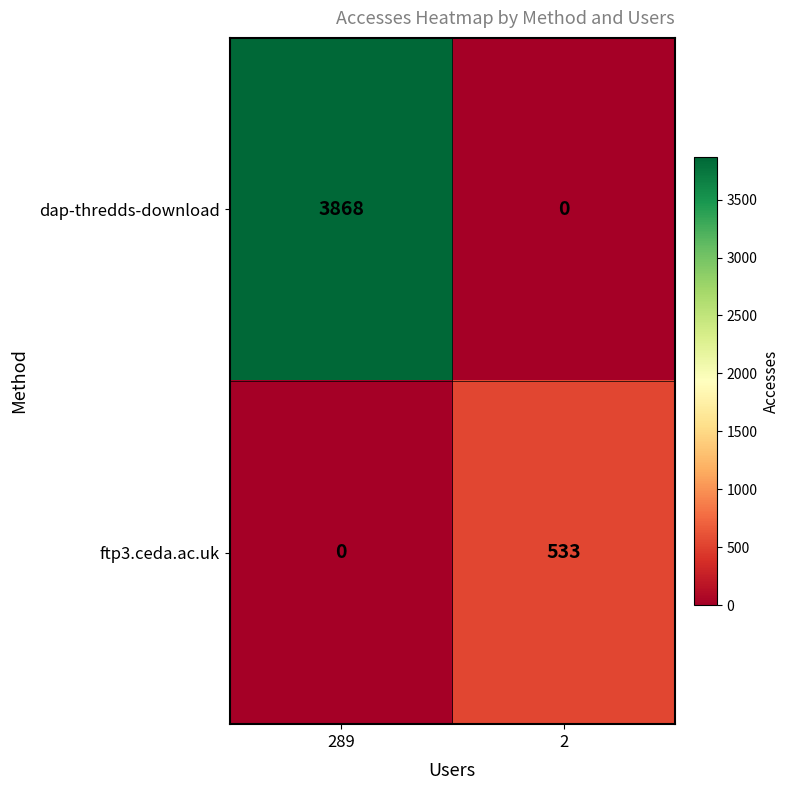

At which label is ftp3.ceda.ac.uk closest to 266?

289